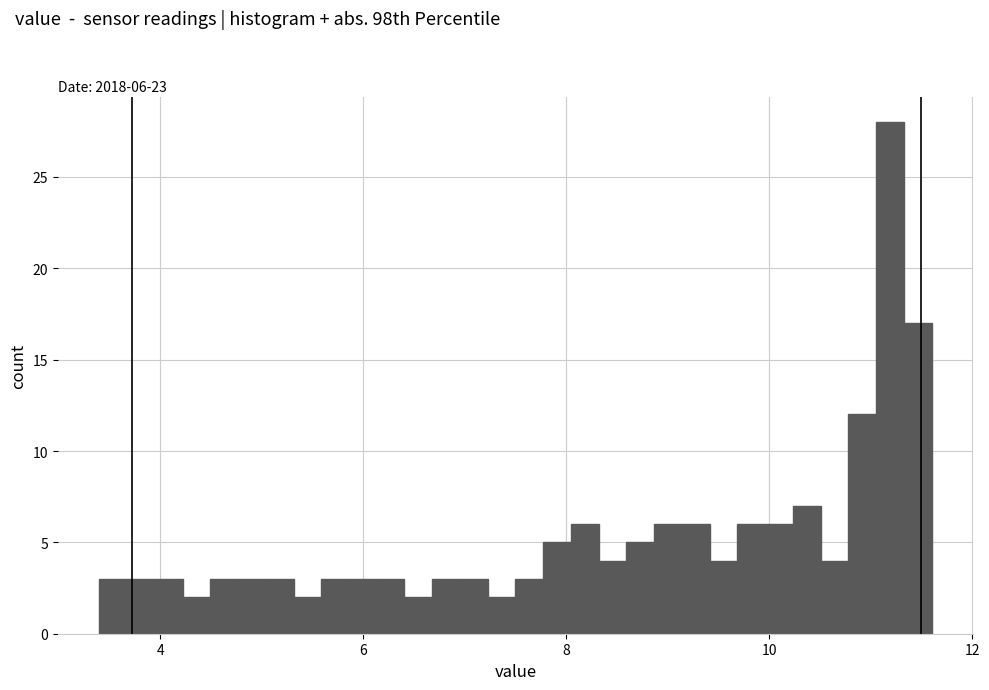

Read against the x-axis, roughly where is the centre of the tallest bar?

11.2